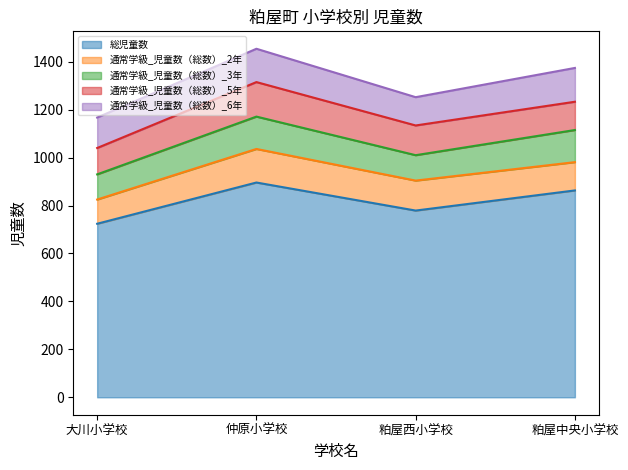

Where does the 通常学級_児童数（総数）_2年 series first go above 125?

仲原小学校